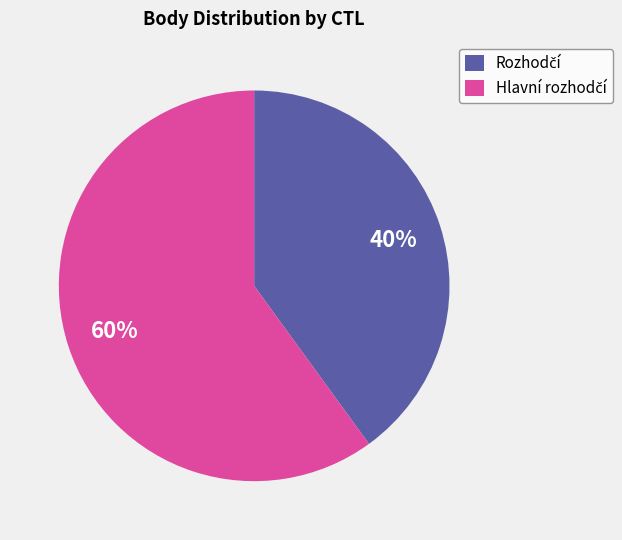

To the nearest percent, what is the average slice percentage?

50%